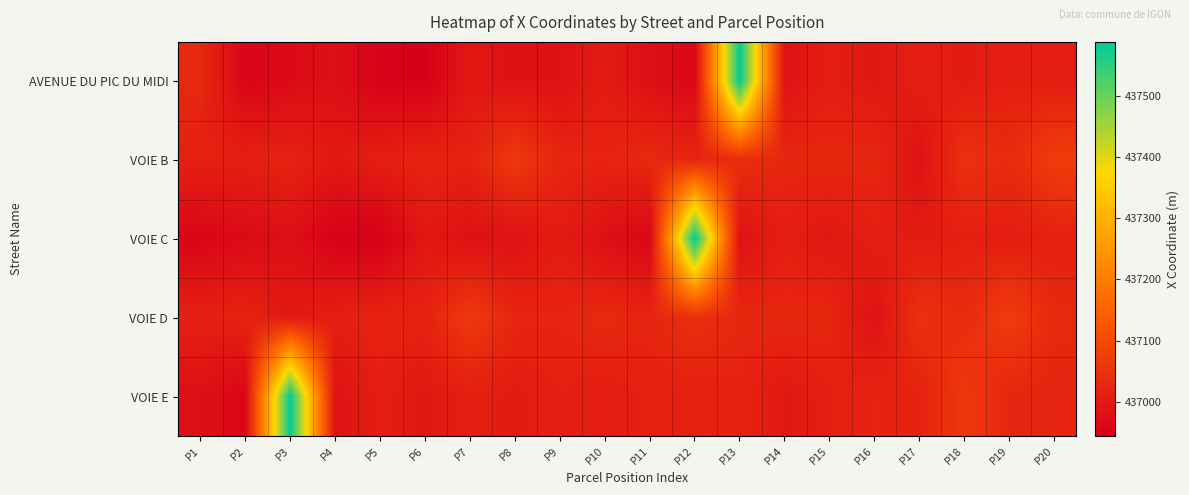

Which label corresponds to the largest value in the chart?

P13